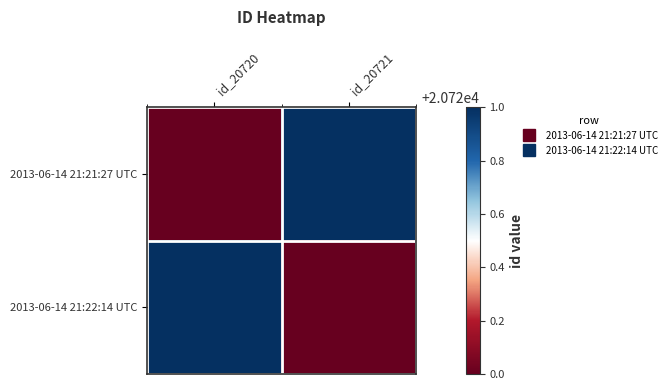

What is the spread (max minus min) of values at id_20720?

1